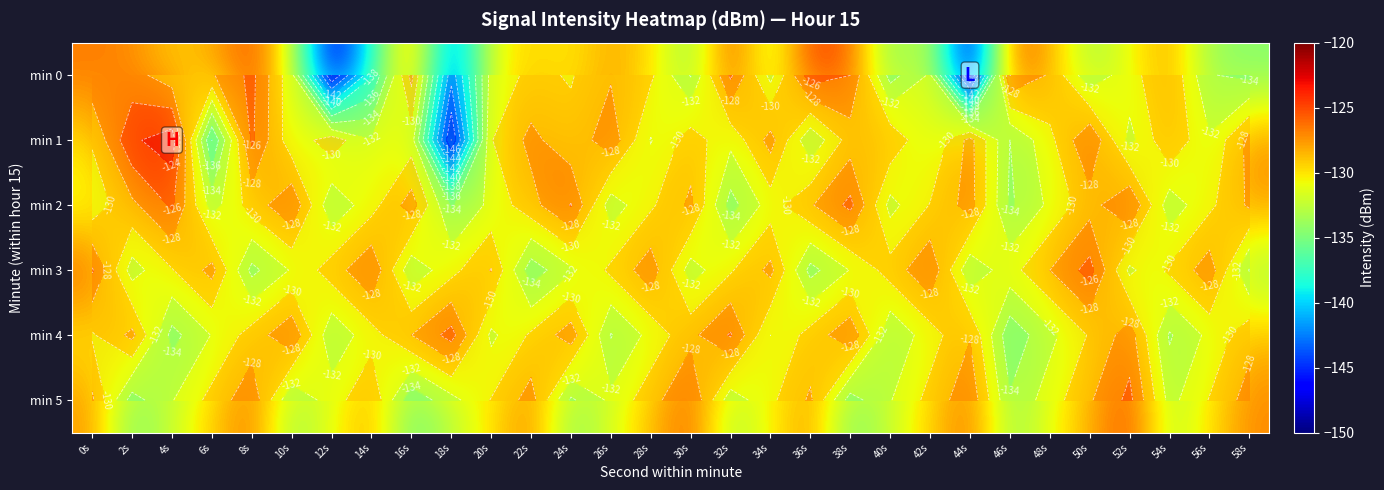

What is the total value across all series at 44s?

-791.4